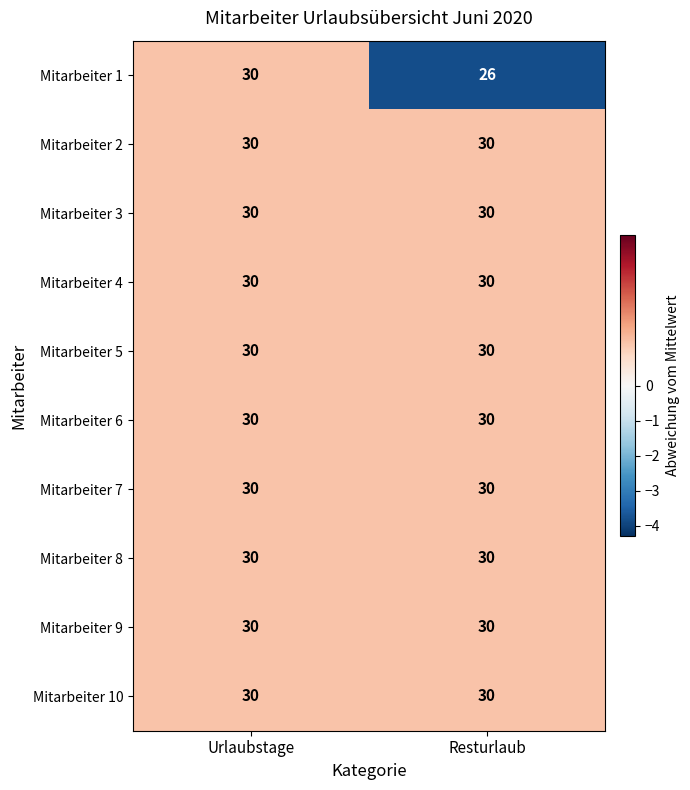

The Mitarbeiter 6 series shows 30 at Resturlaub. True or false?

True